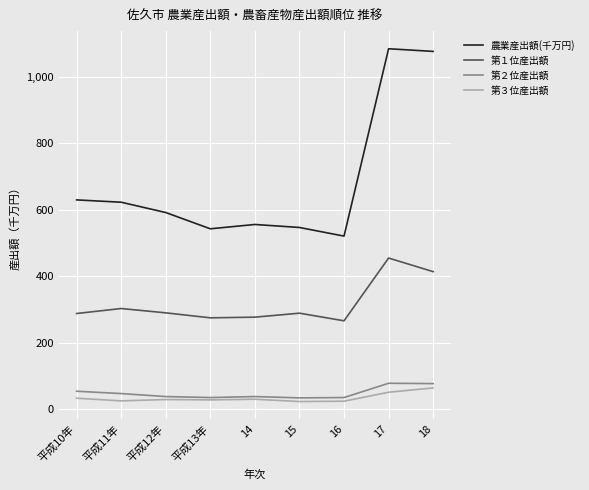

What position from the right is 平成13年?

6